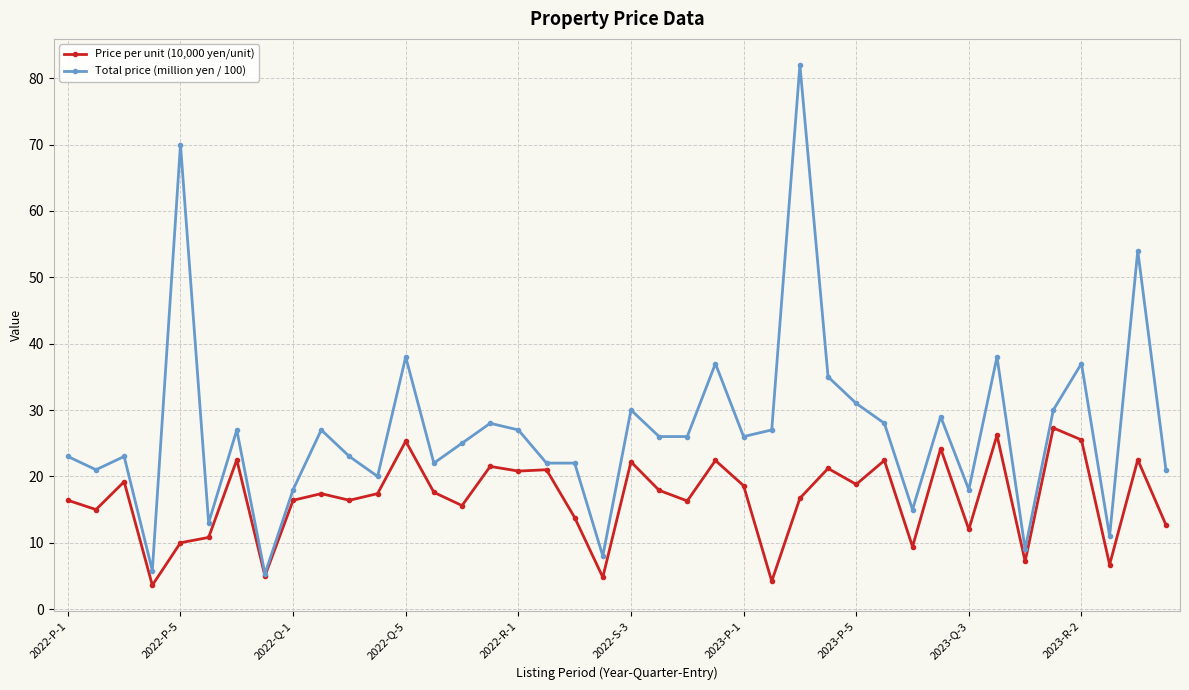

Rank the series by their maximum value, from highest to lowest.

Total price (million yen / 100), Price per unit (10,000 yen/unit)